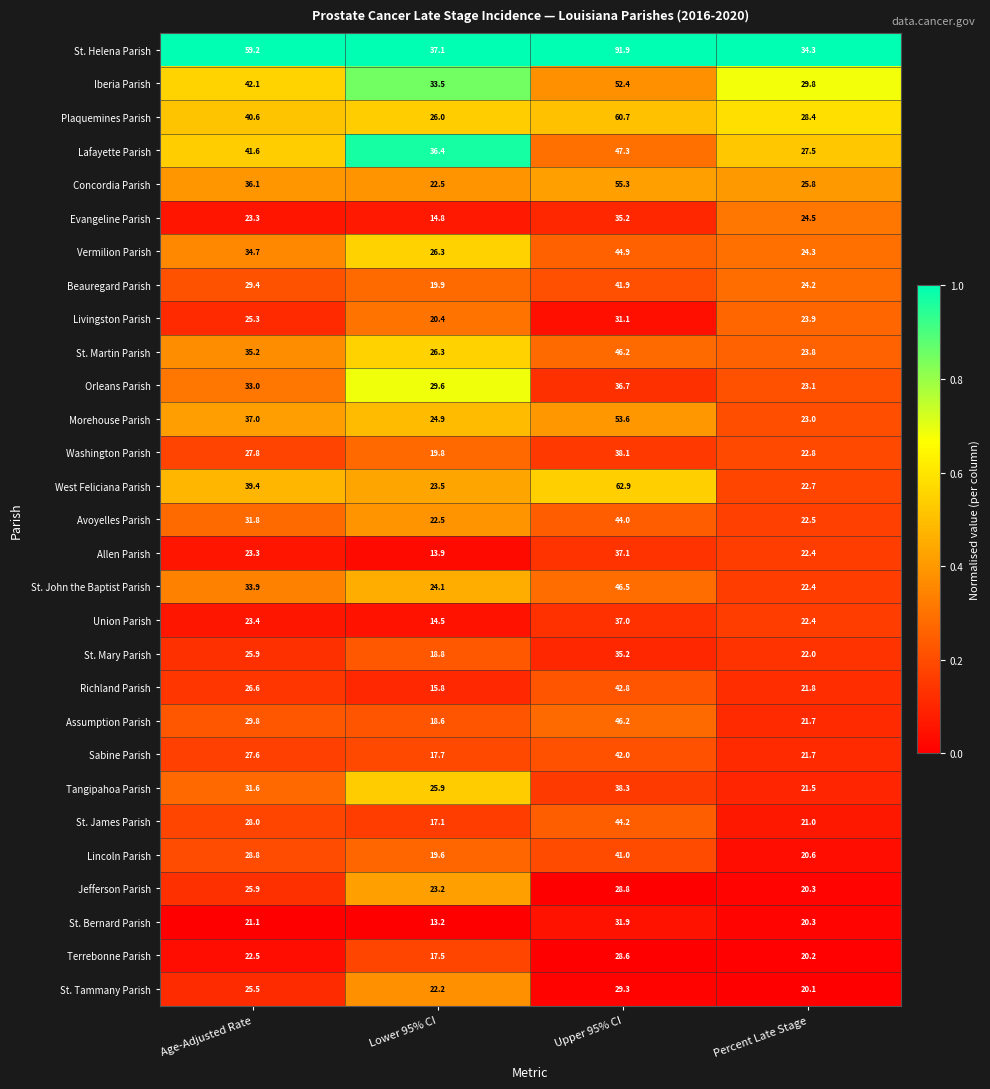

What value does the Jefferson Parish series have at Percent Late Stage?

20.3